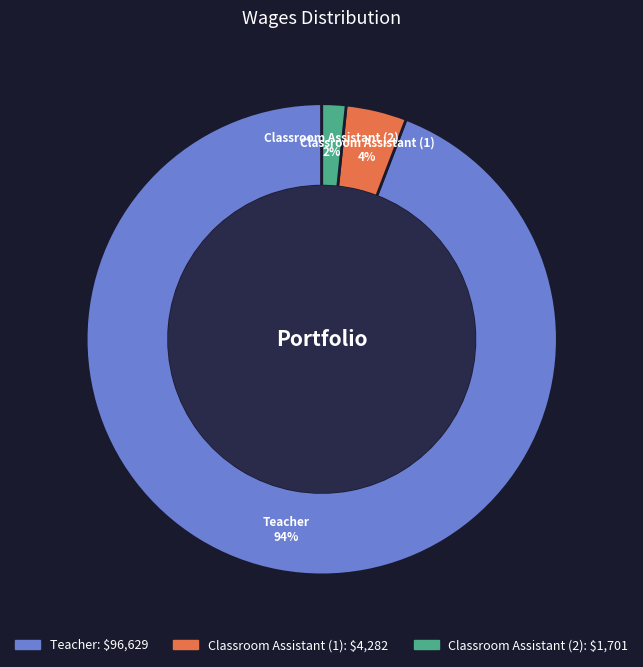

Does any single category account for the majority?

Yes